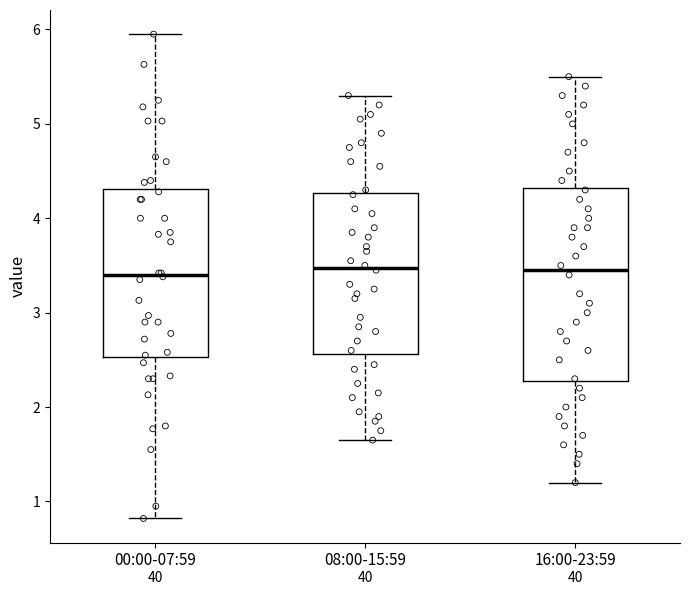

Reading left to right, transcribe this box plot: for each box, give where its median line is, the range the box spans, and where its two whiskers end, as read against the y-axis. The values are not printed on the chart, so give them approximately, as read against the axis.

00:00-07:59: median 3.4, box 2.5 to 4.3, whiskers 0.8 to 6.0
08:00-15:59: median 3.5, box 2.6 to 4.3, whiskers 1.7 to 5.3
16:00-23:59: median 3.5, box 2.3 to 4.3, whiskers 1.2 to 5.5